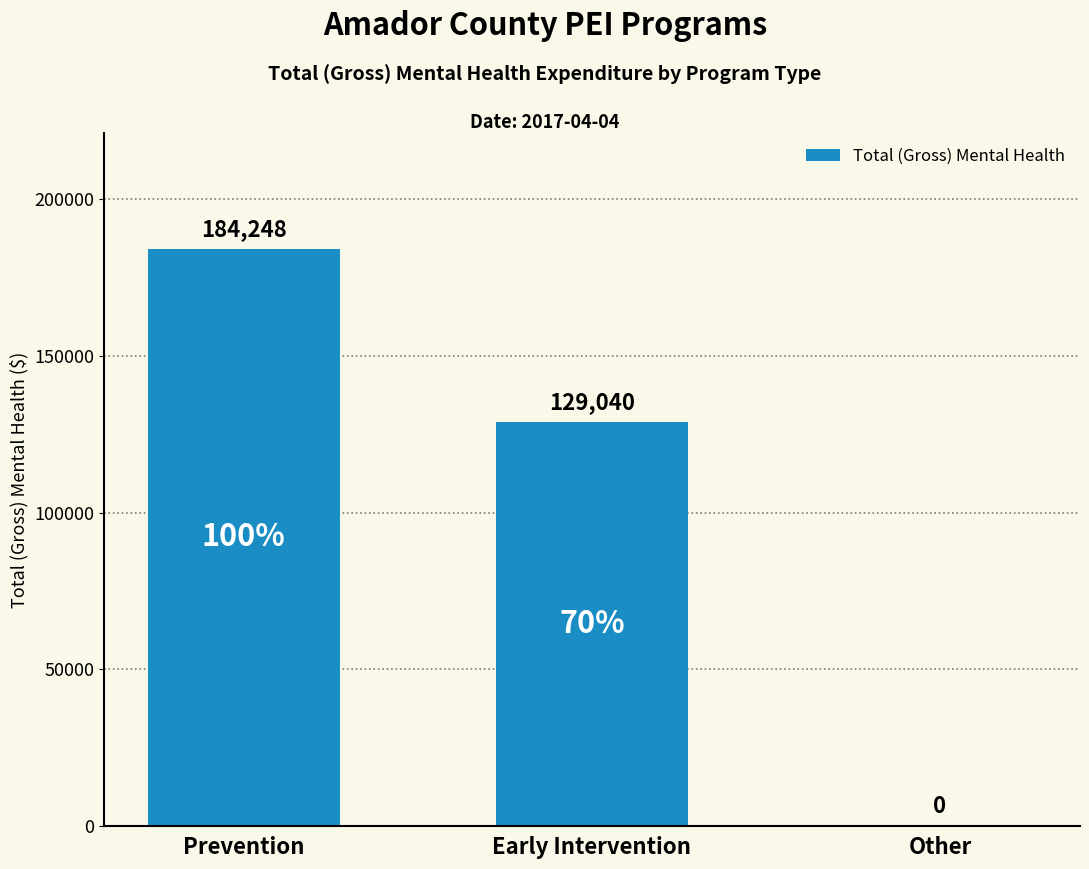

The chart shows a value of 179964 at Early Intervention. True or false?

False